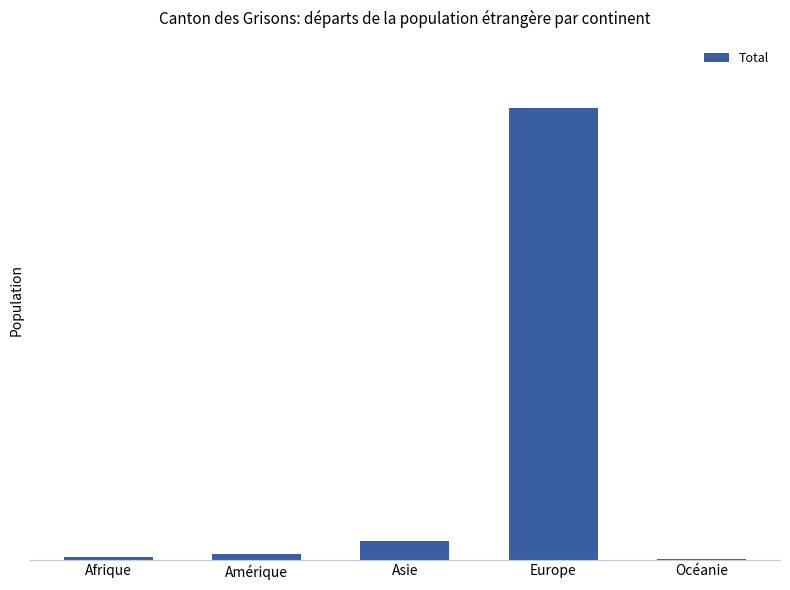

Are the bars horizontal?

No